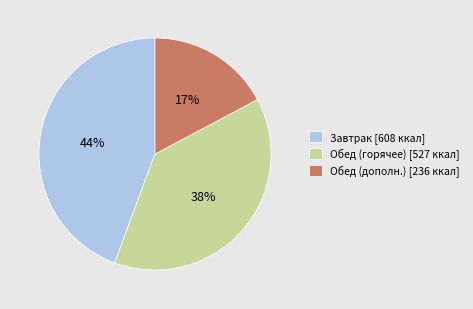

Is it true that Обед (горячее) [527 ккал] is 38% of the pie?

True